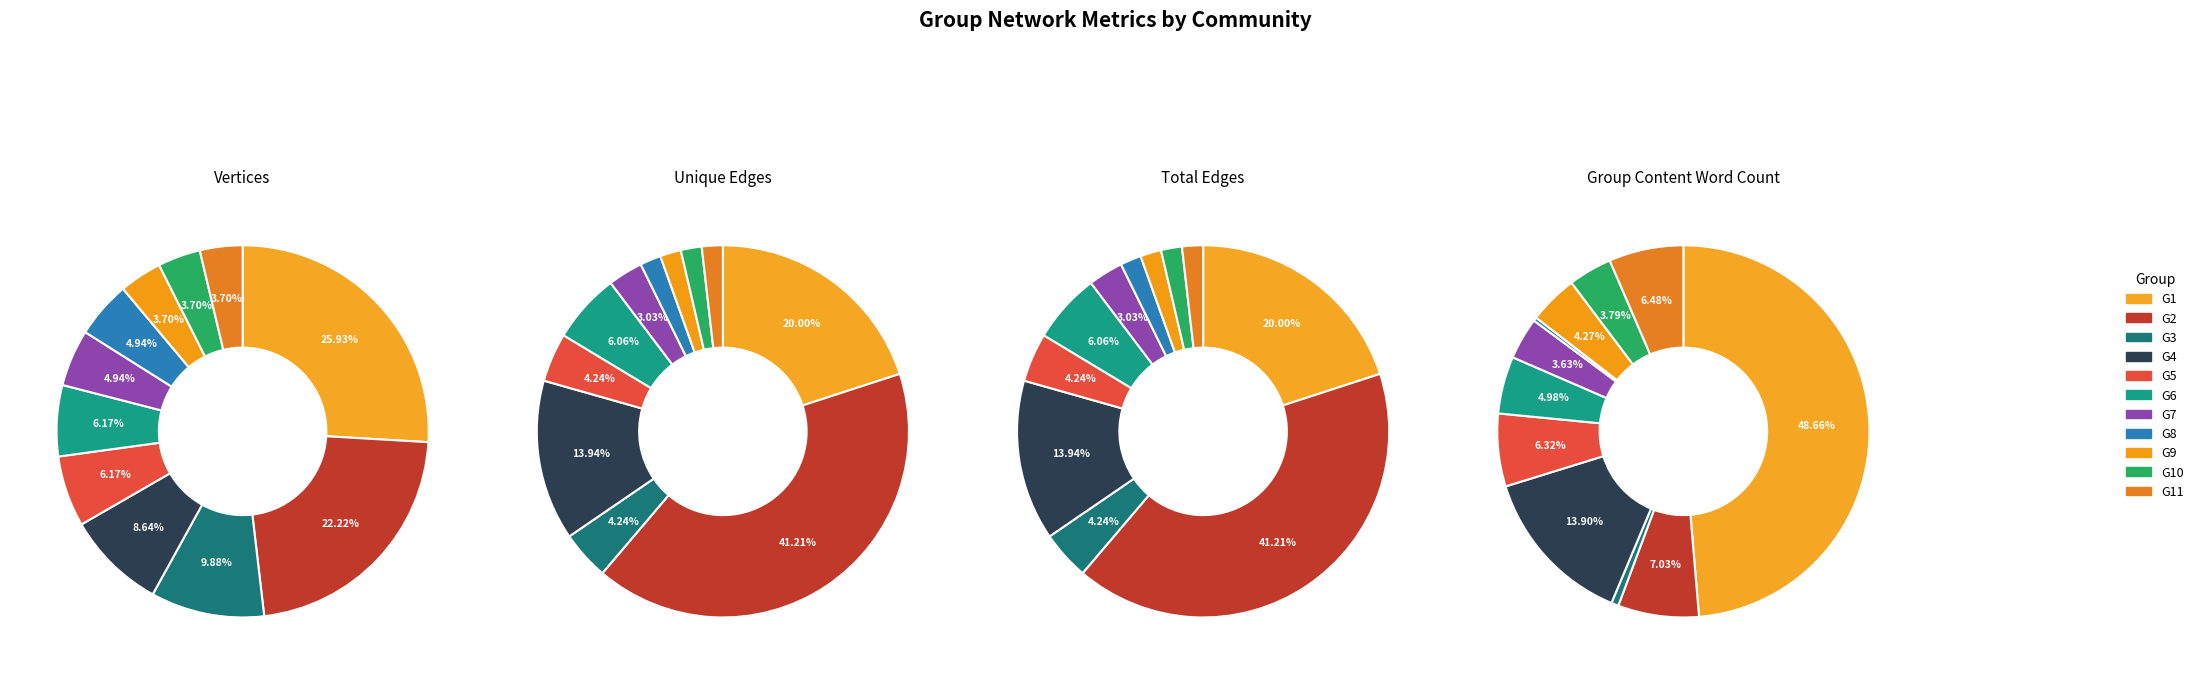

Does any single category account for the majority?

No